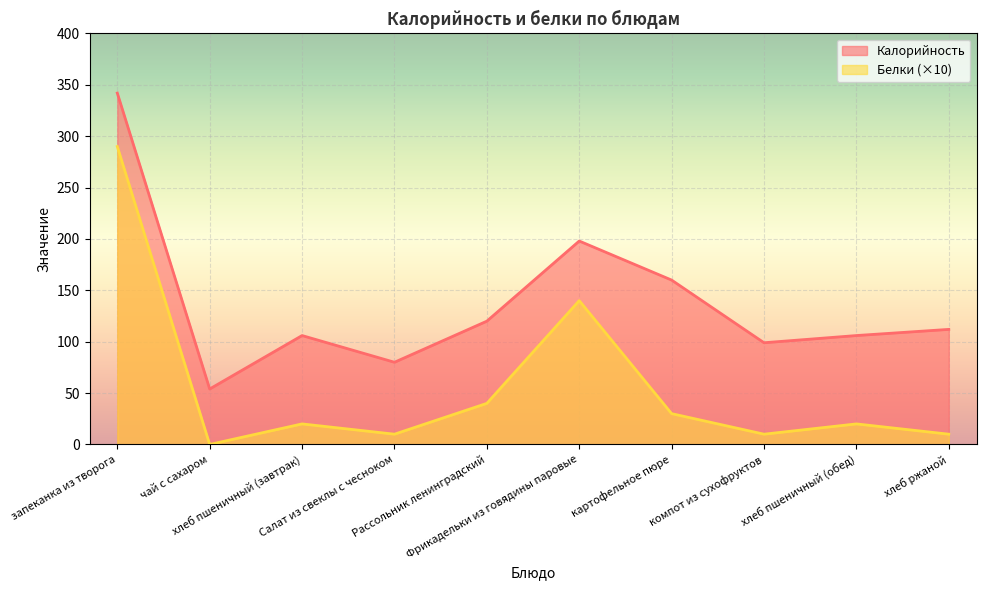

What is the maximum value for Калорийность?

342